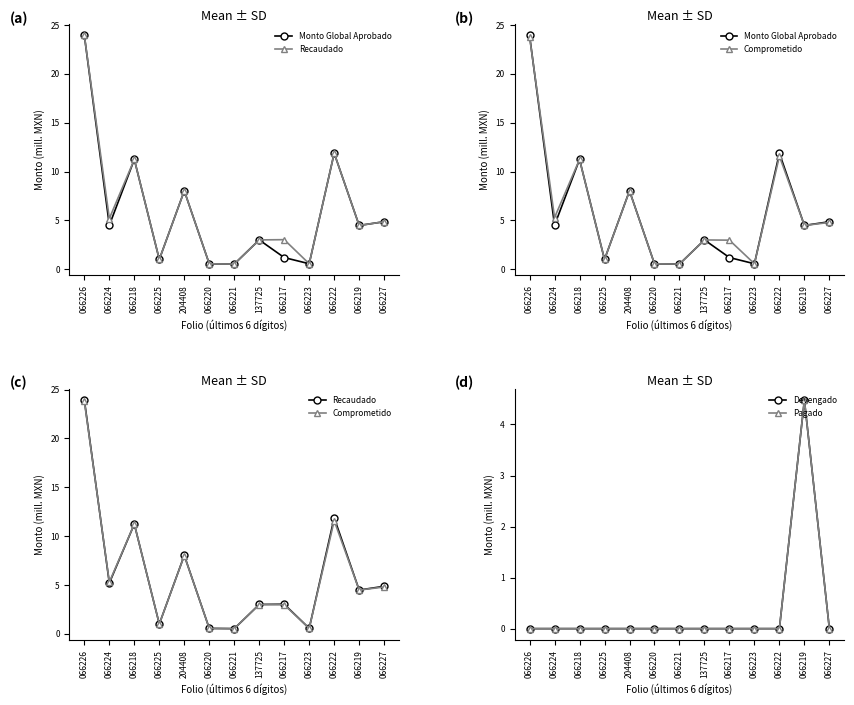

At how many categories does at least one series exceed 0?

13